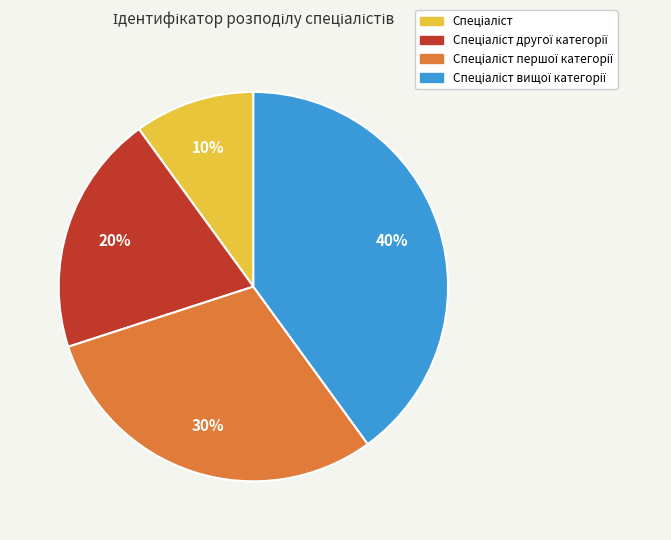

To the nearest percent, what is the difference between the largest and smallest slice percentages?

30%